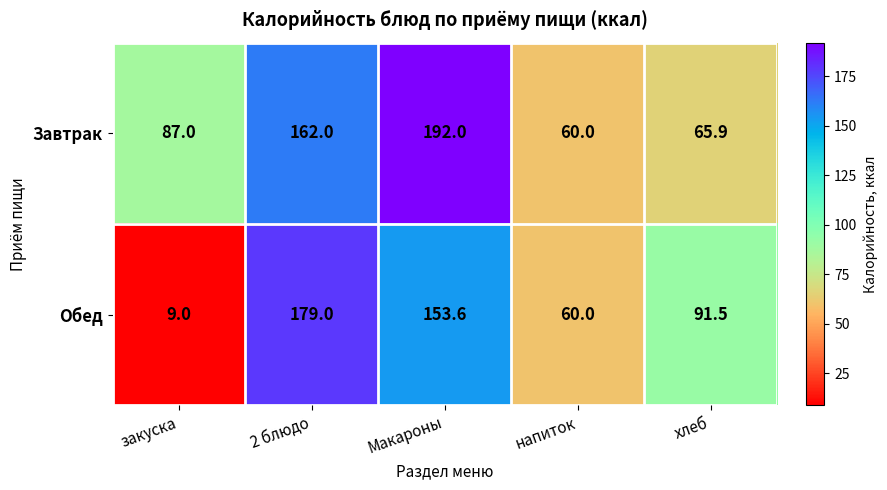

Where does the Обед series first go above 91?

2 блюдо